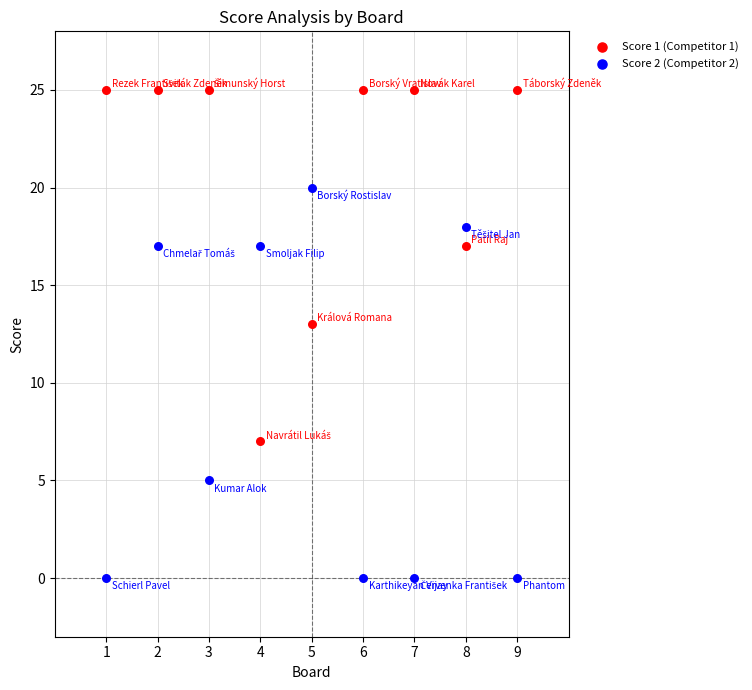

Across all series, what Y value is closest to 12?

13